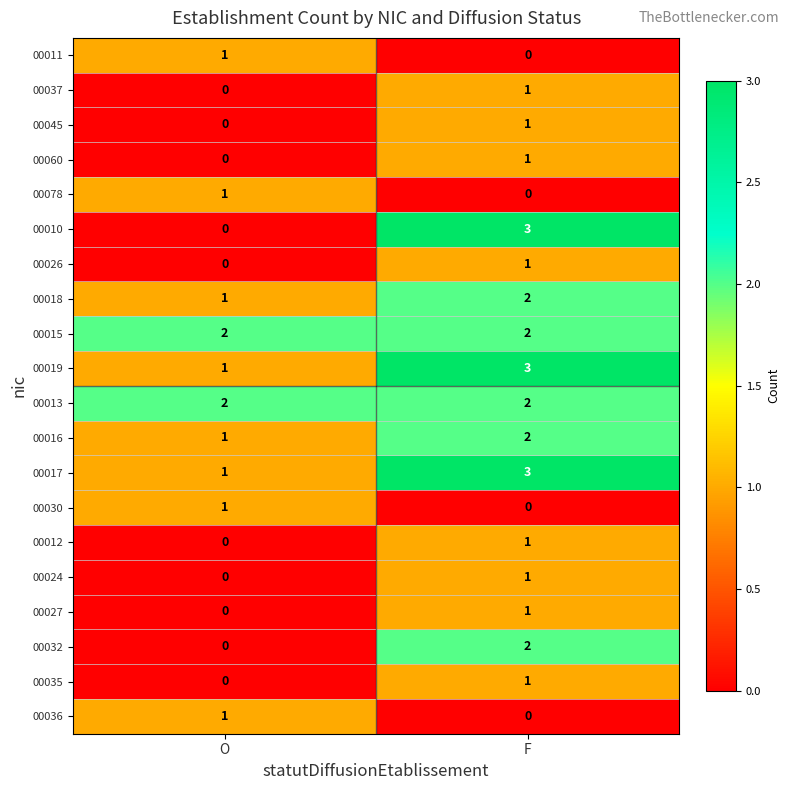

Which series has the largest range (max minus min)?

00010